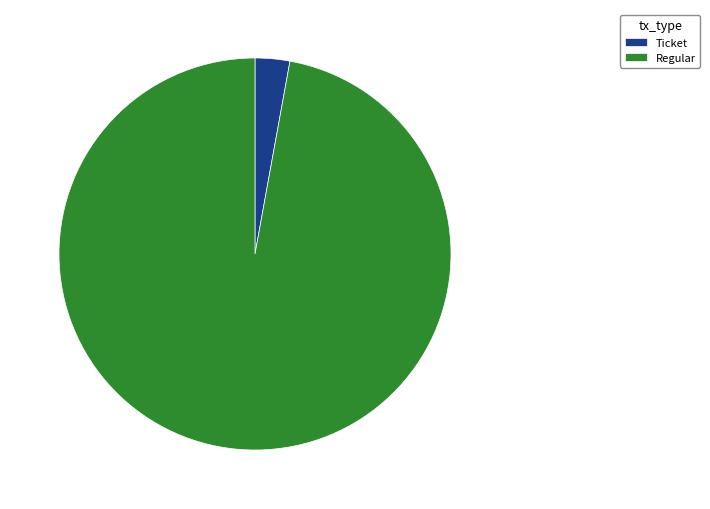

Which has a higher value, Ticket or Regular?

Regular